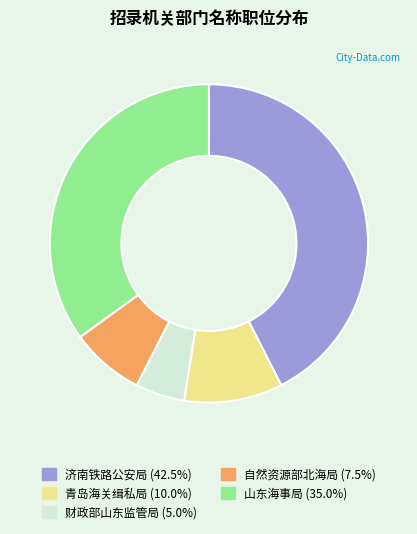

Is the sum of 山东海事局 and 财政部山东监管局 greater than half?

No